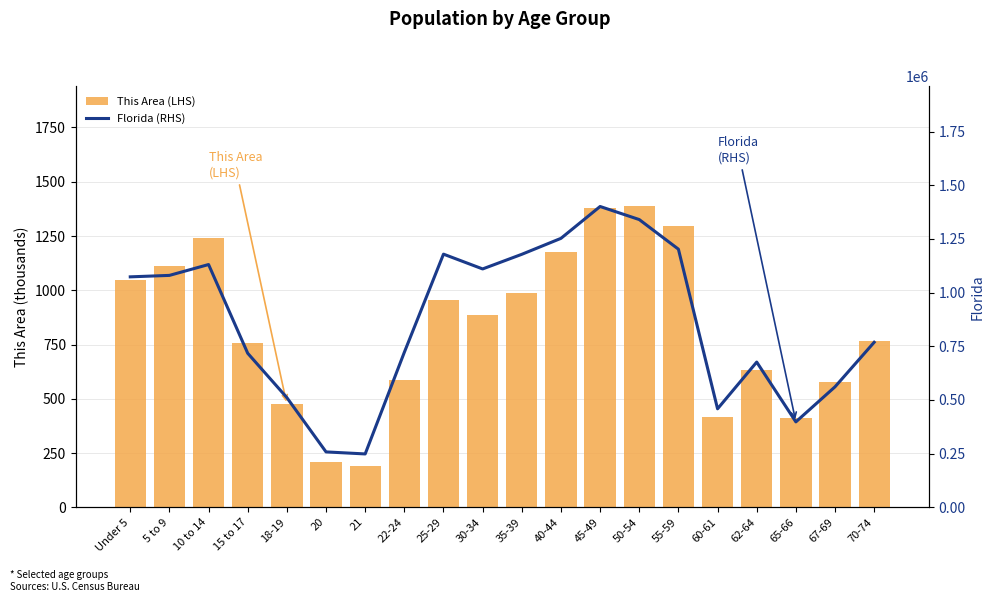

At how many categories does at least one series exceed 768531?

11